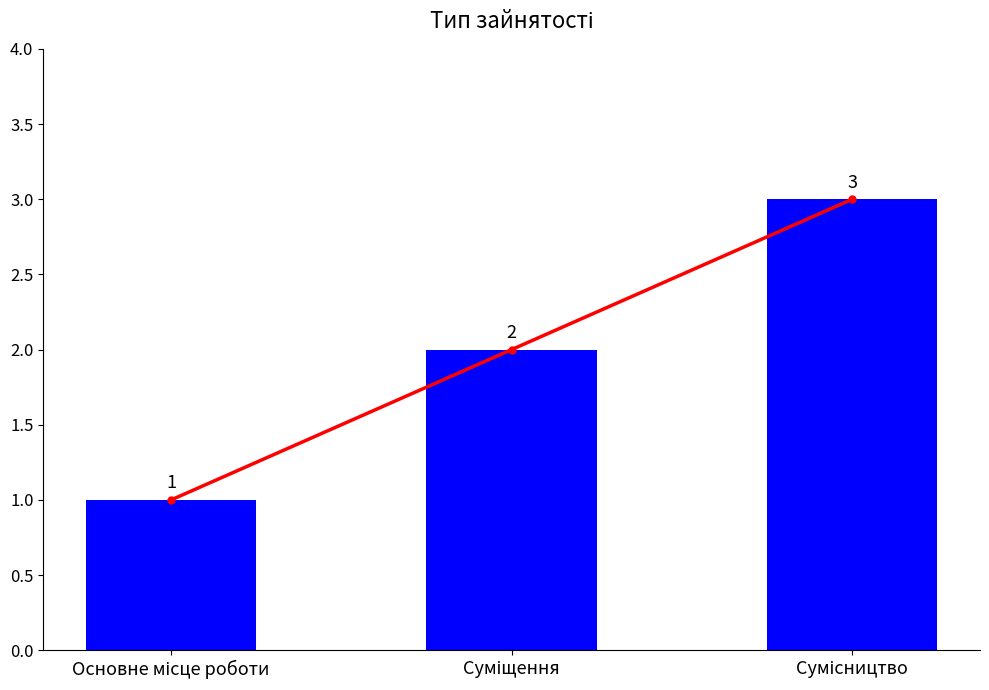

Which has a higher value, Суміщення or Сумісництво?

Сумісництво